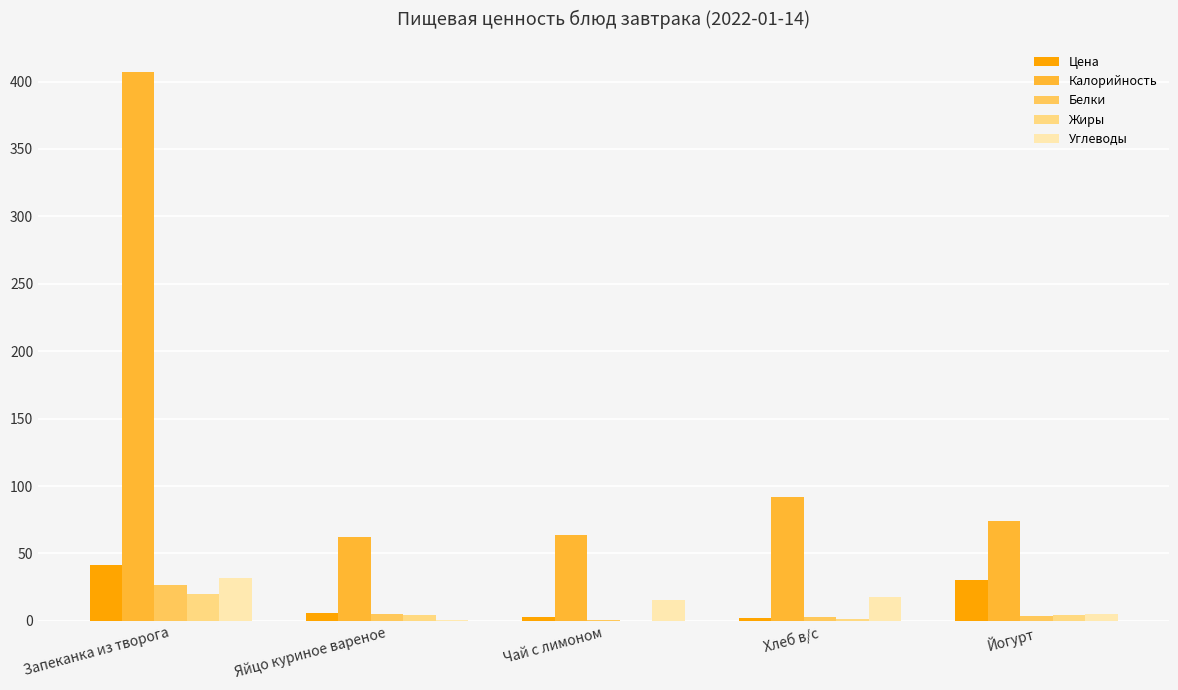

Which series has the largest total across all categories?

Калорийность